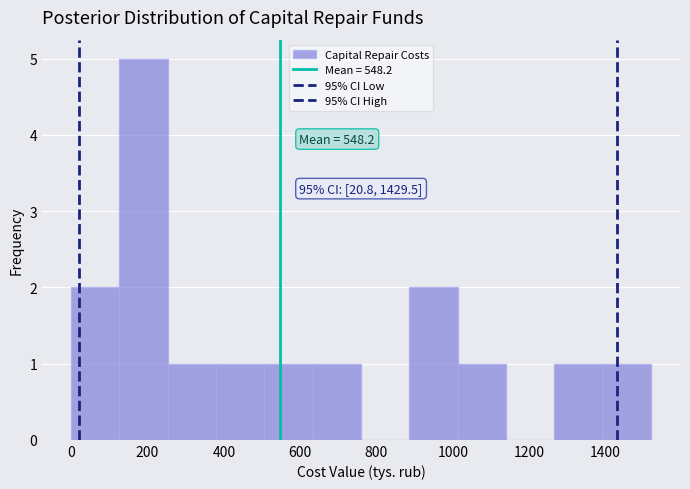

Which range on the x-axis has the tallest bar?

120 to 260